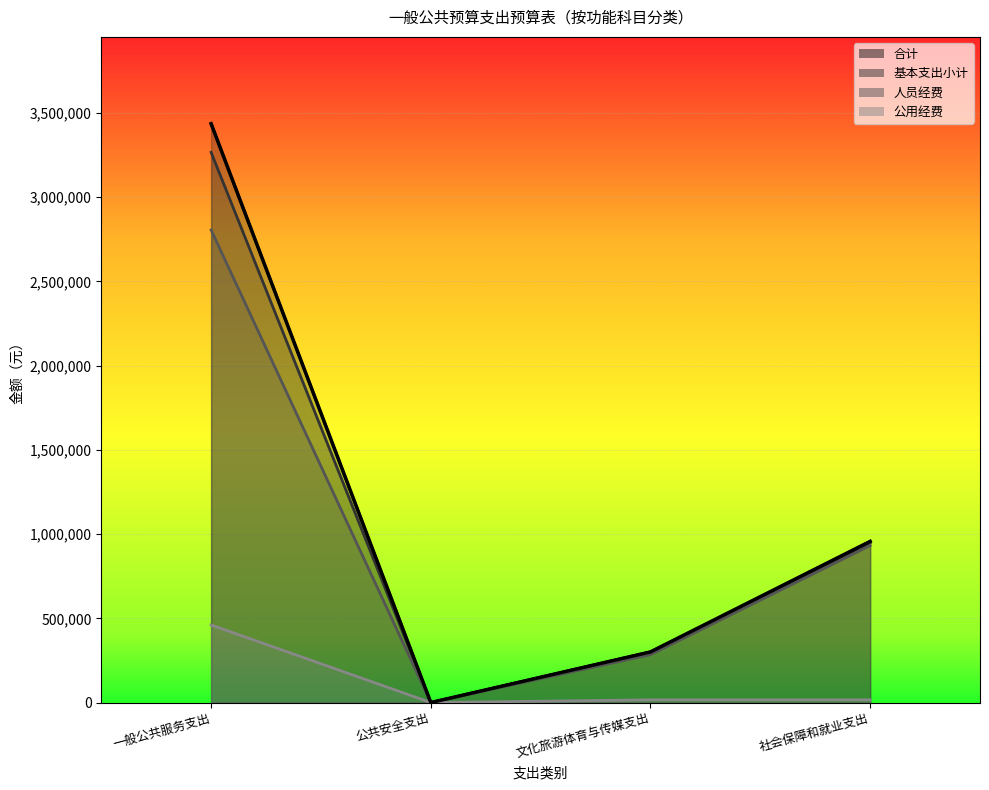

How many times do 公用经费 and 人员经费 cross each other?

2